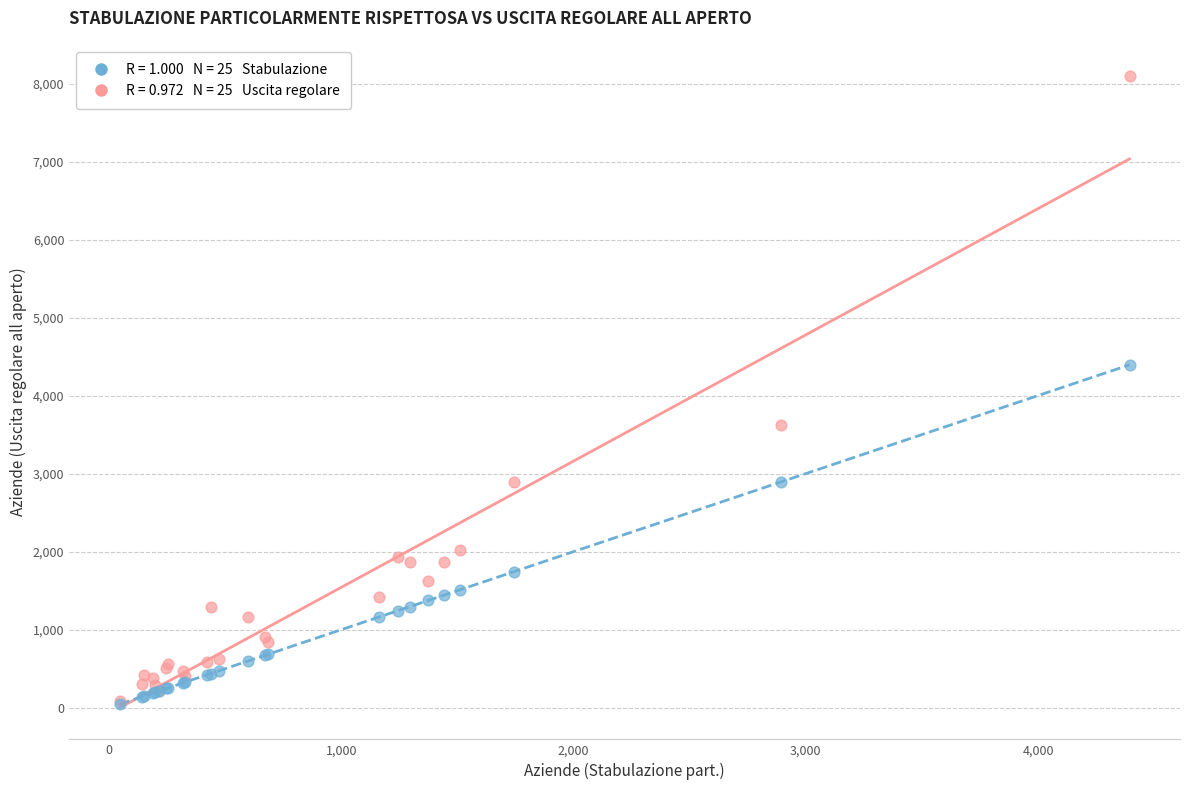

Across all series, what Y value is closest to 4068?

4394